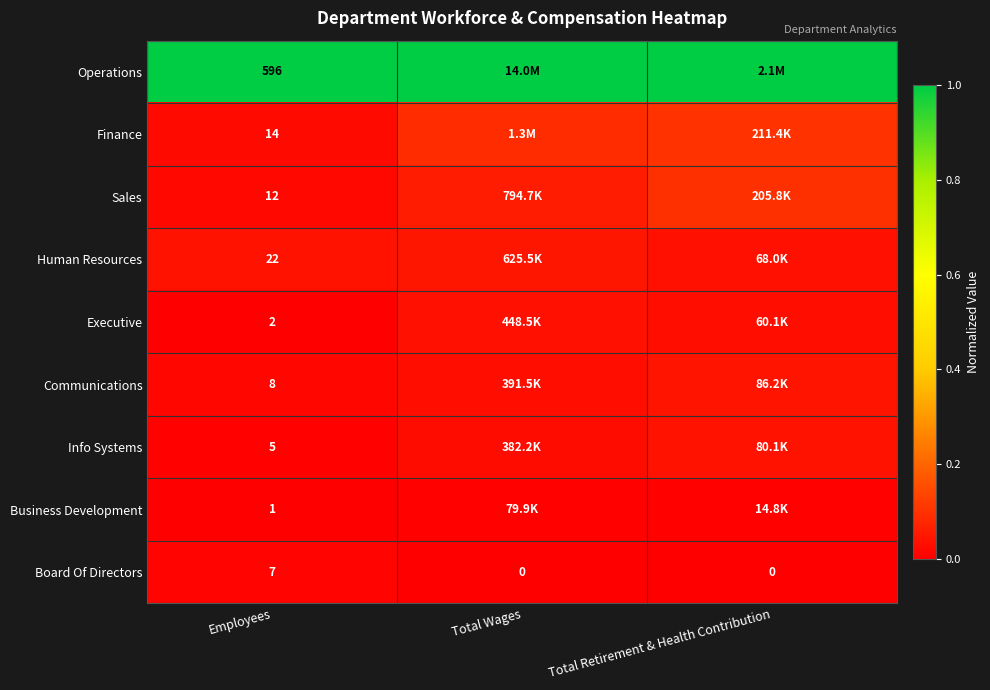

Is the value of Info Systems at Total Retirement & Health Contribution greater than the value of Human Resources at Employees?

Yes